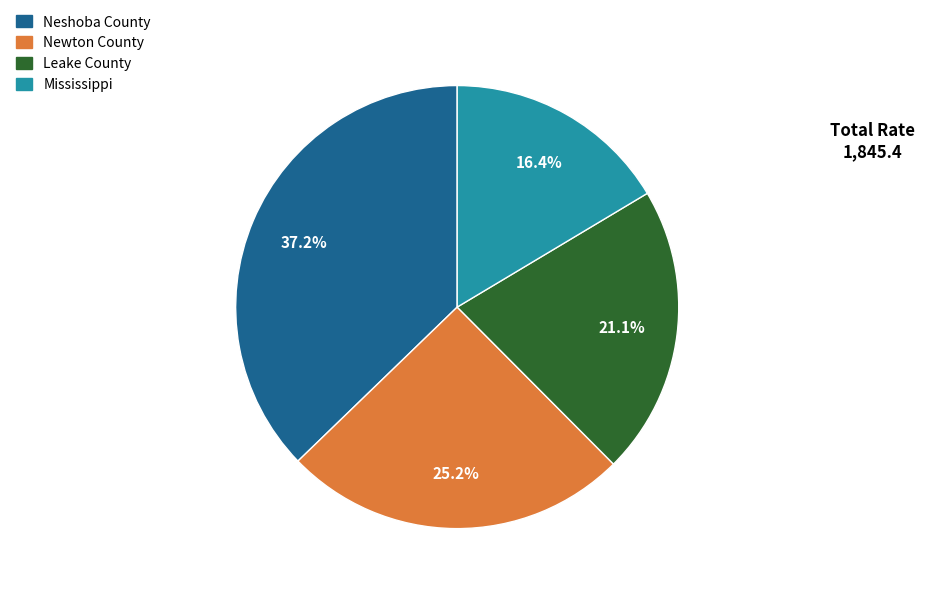

What percentage do Leake County and Mississippi together represent?

37.5%